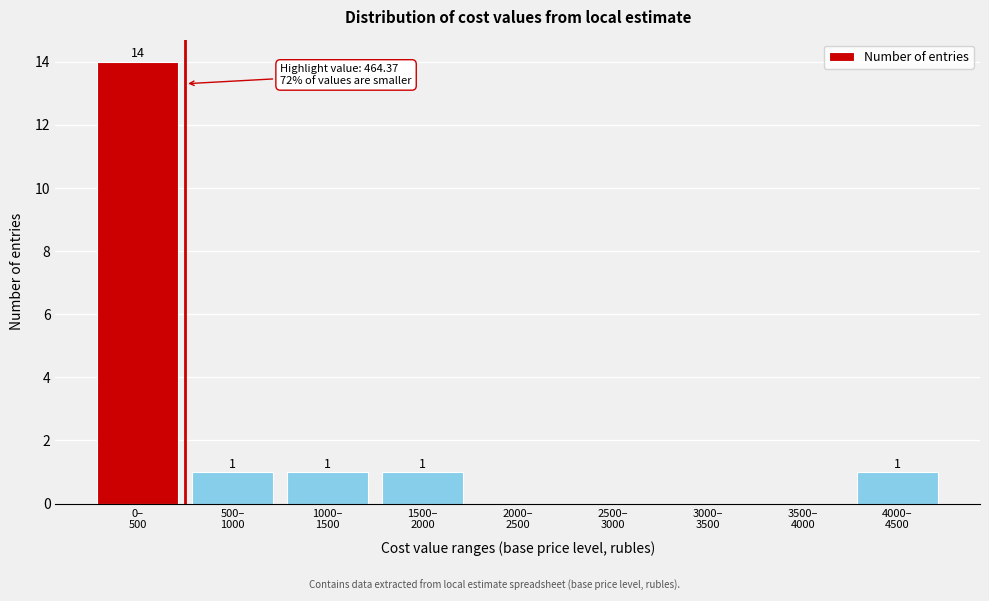

What is the greatest value displayed?

14